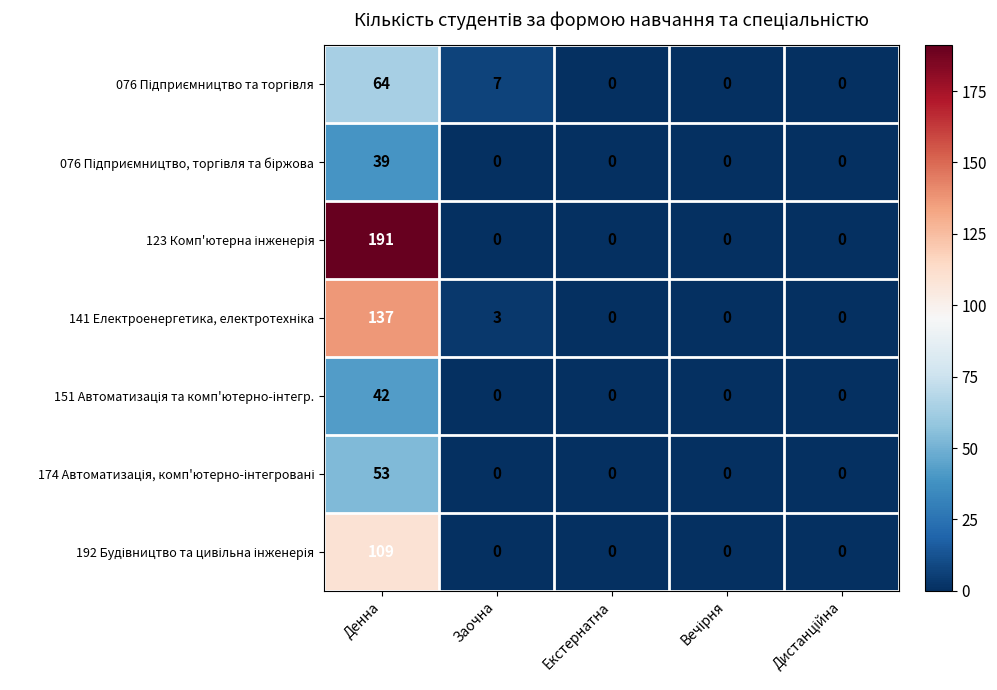

What is the maximum value shown in the chart?

191